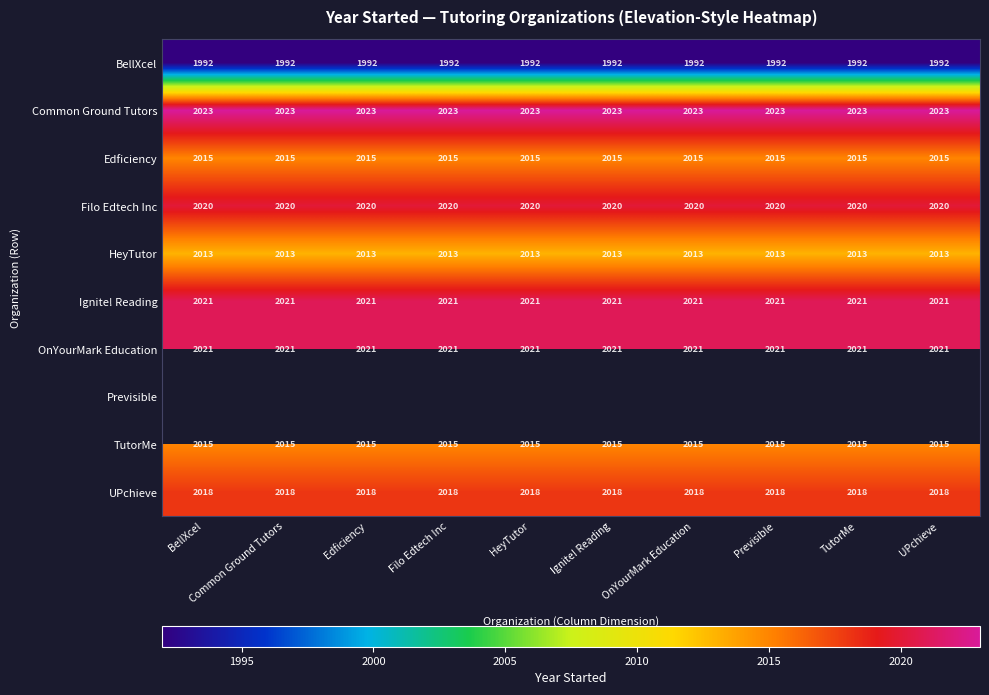

What is the difference between the highest and lowest values at OnYourMark Education?

31.0